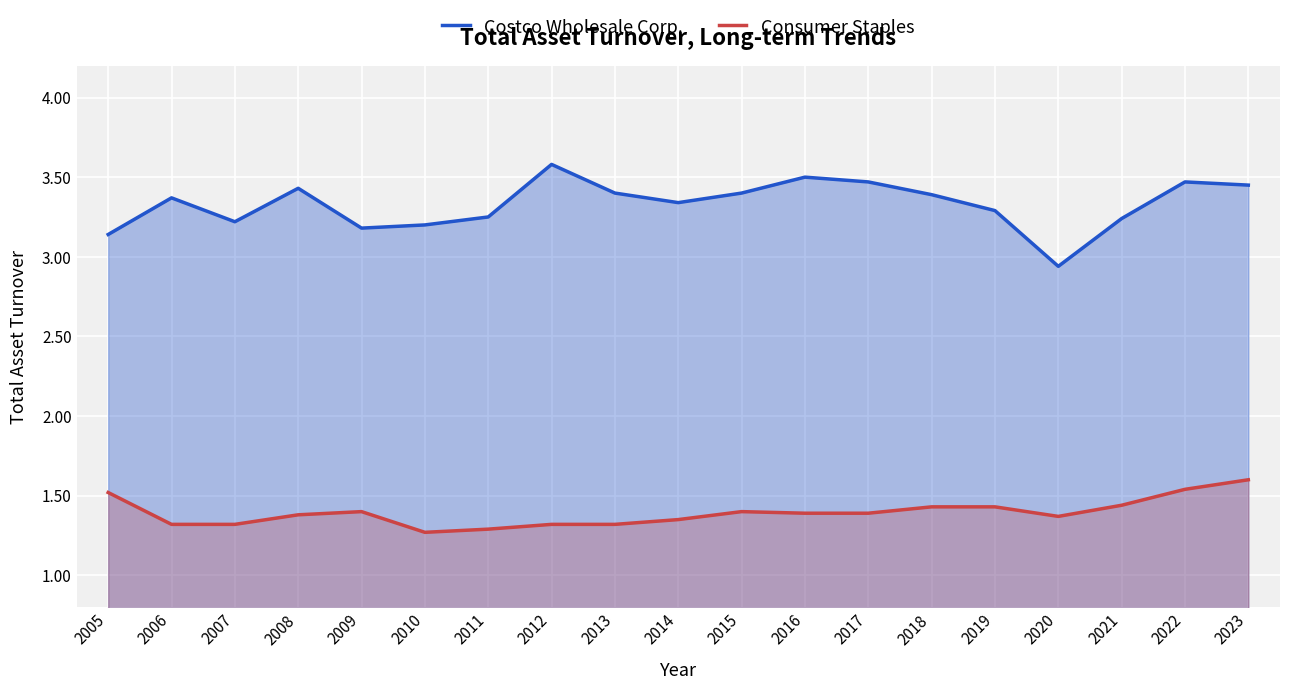

True or false: Costco Wholesale Corp. and Consumer Staples intersect in this chart.

False